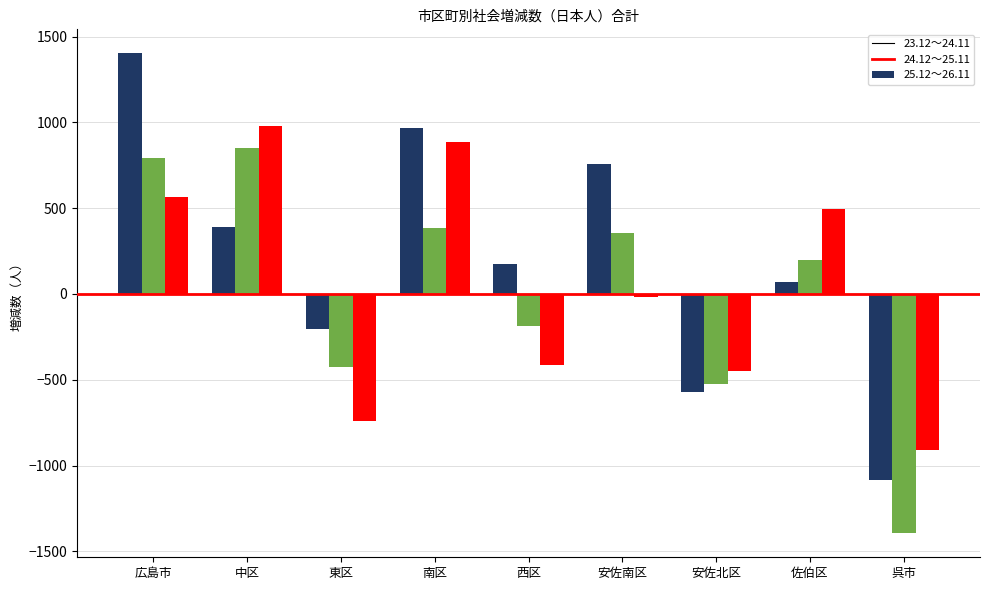

Are the bars grouped side by side (vs. stacked)?

Yes